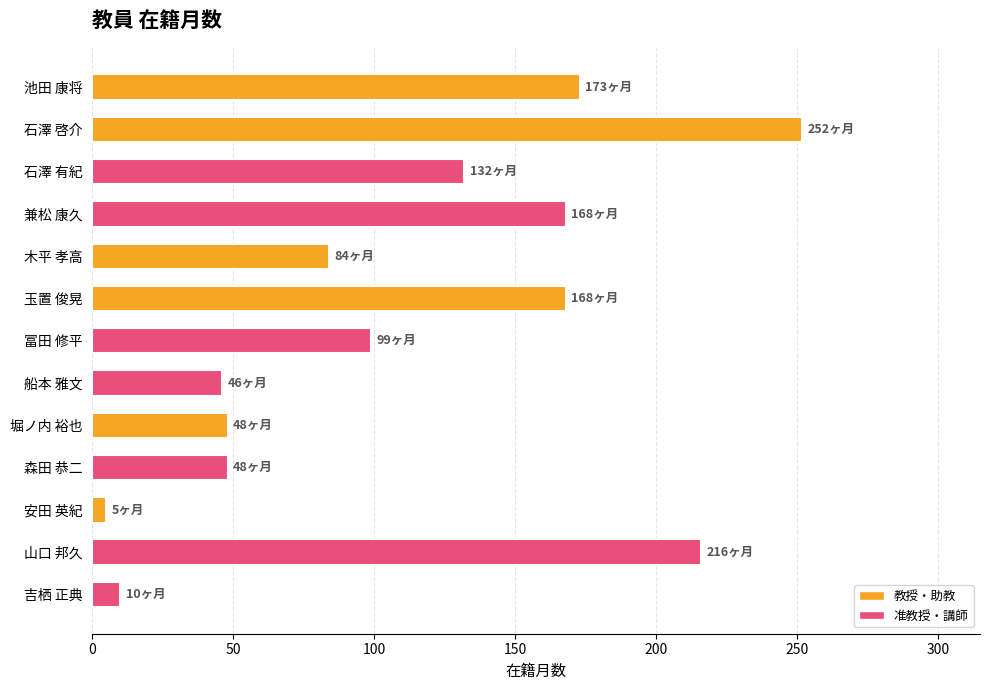

How many values are below 99?

6